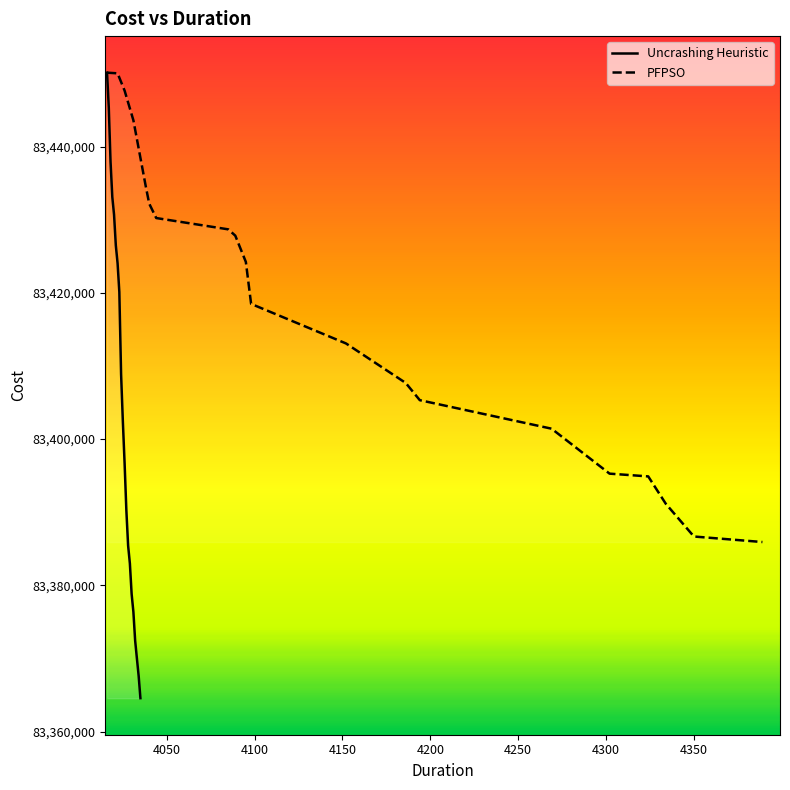

What is the lowest value of the Uncrashing Heuristic series?

83364571